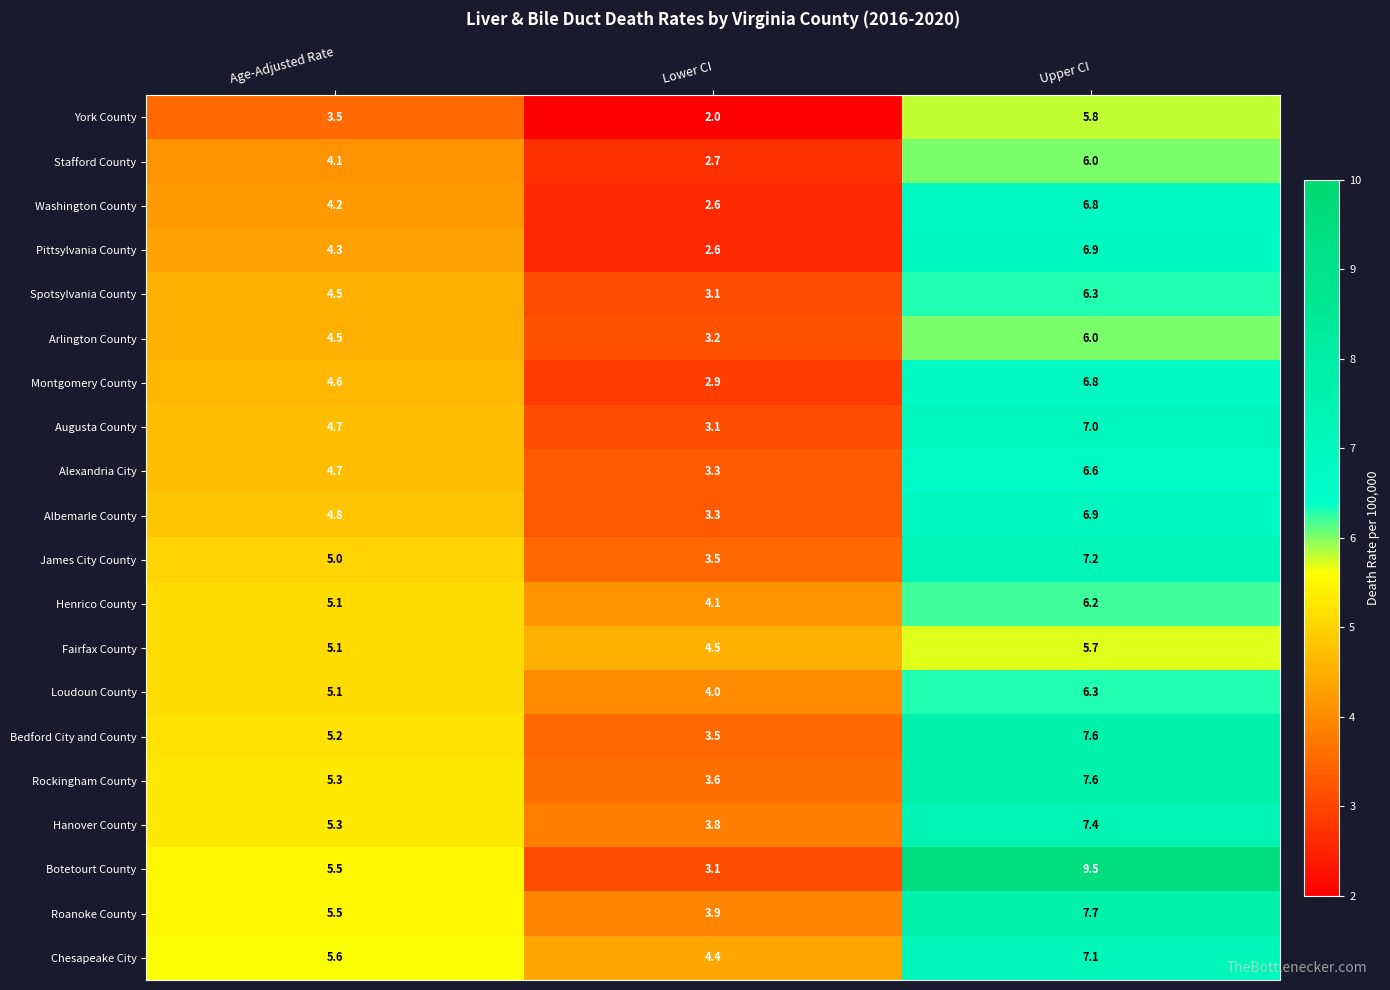

List the labels in order of Chesapeake City value, smallest first.

Lower CI, Age-Adjusted Rate, Upper CI